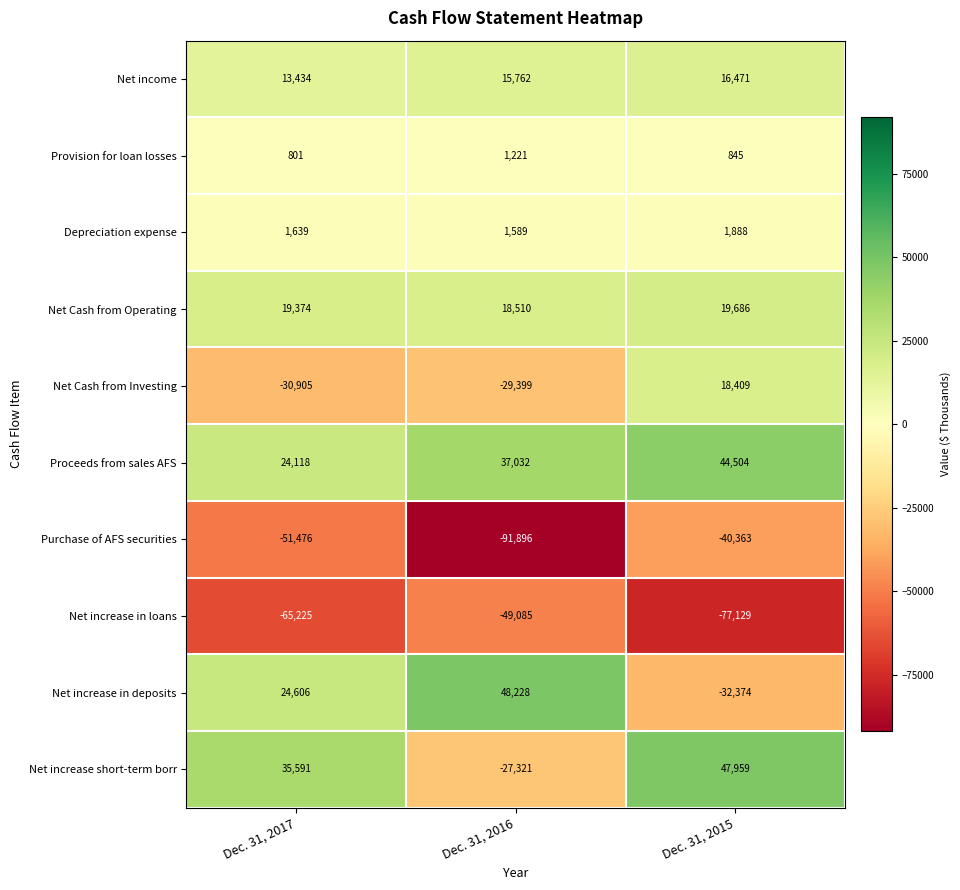

Reading left to right, what are all the values shown in this chart?

Net income: 13434	15762	16471
Provision for loan losses: 801	1221	845
Depreciation expense: 1639	1589	1888
Net Cash from Operating: 19374	18510	19686
Net Cash from Investing: -30905	-29399	18409
Proceeds from sales AFS: 24118	37032	44504
Purchase of AFS securities: -51476	-91896	-40363
Net increase in loans: -65225	-49085	-77129
Net increase in deposits: 24606	48228	-32374
Net increase short-term borr: 35591	-27321	47959